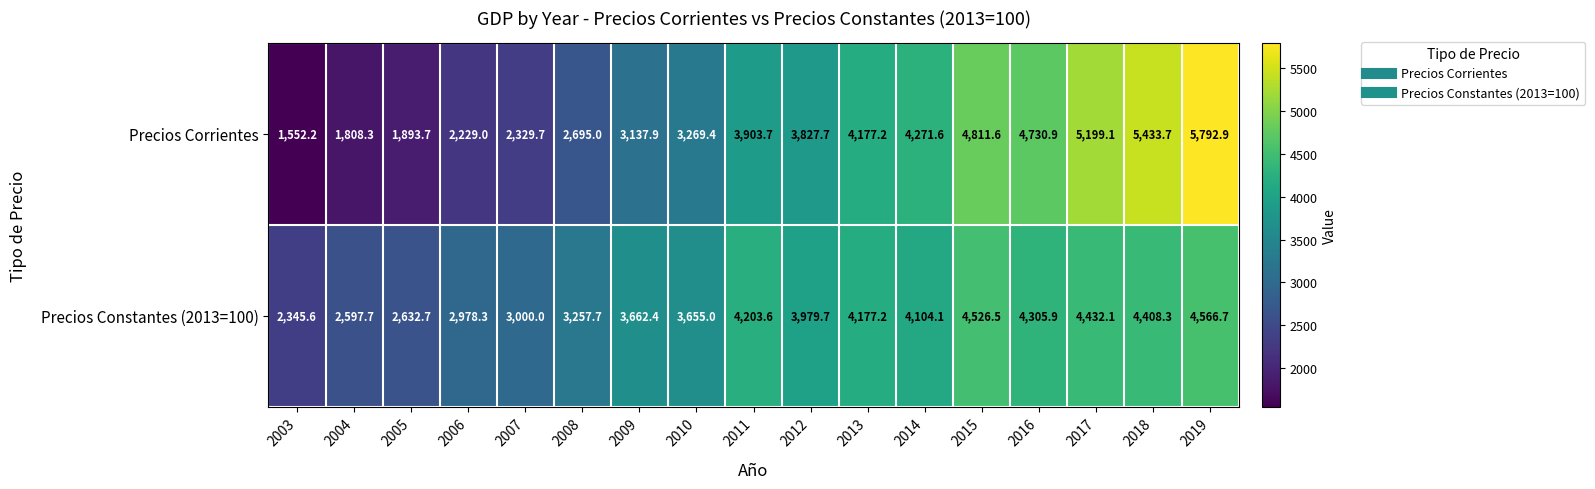

Rank the series at 2018 from lowest to highest value.

Precios Constantes (2013=100), Precios Corrientes